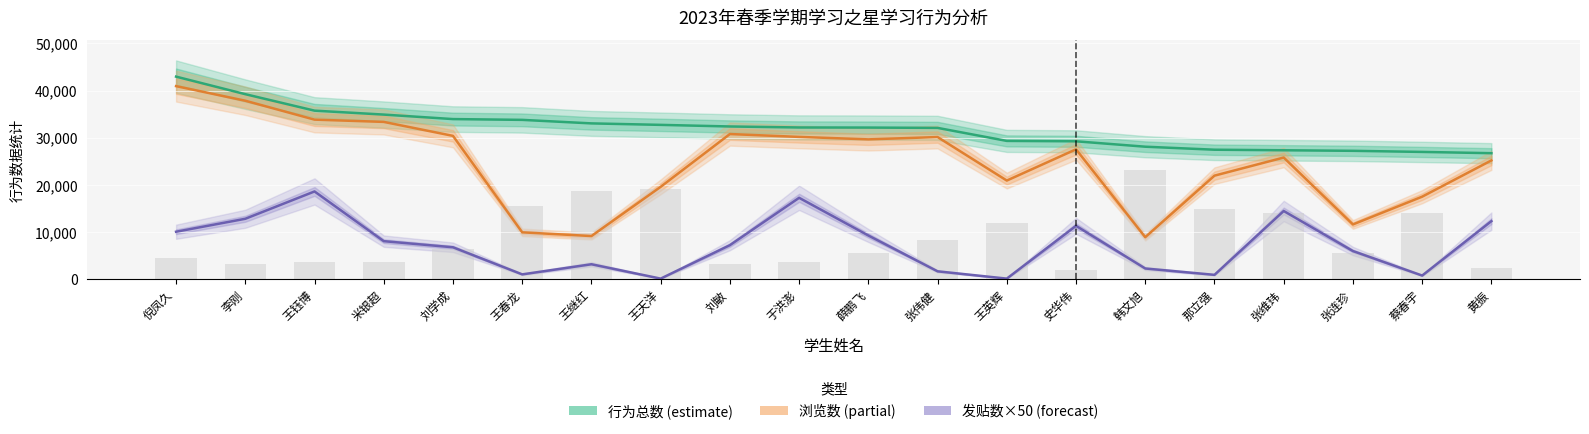

What is the highest value of the 浏览数 (partial) series?

40952